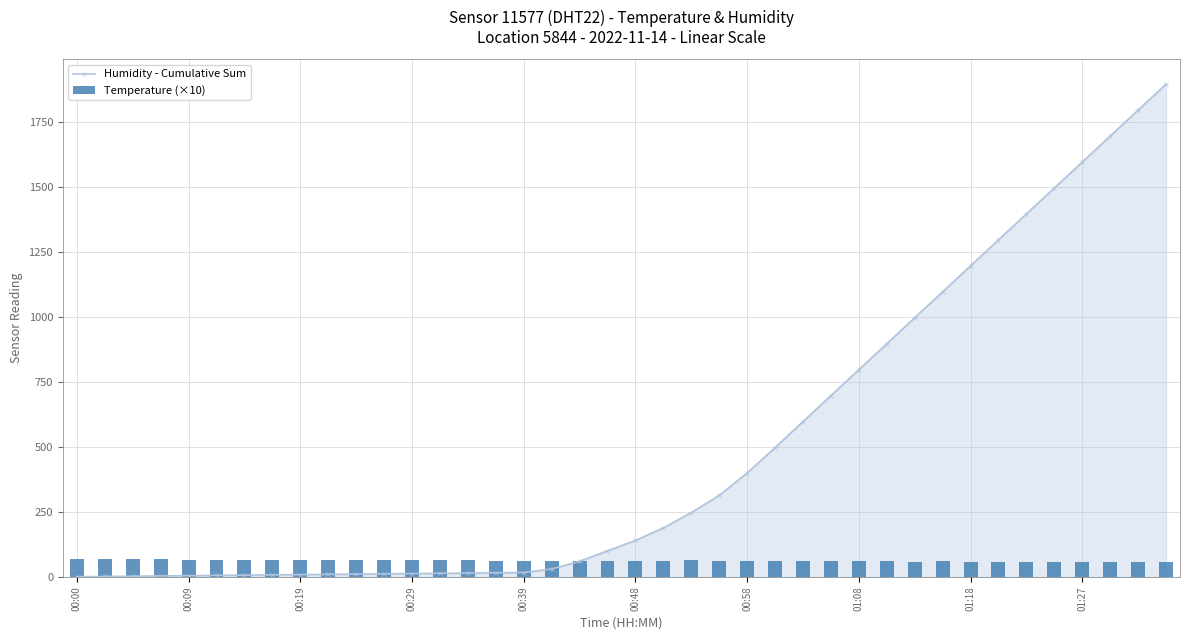

At which label is Temperature (×10) closest to 62?

19